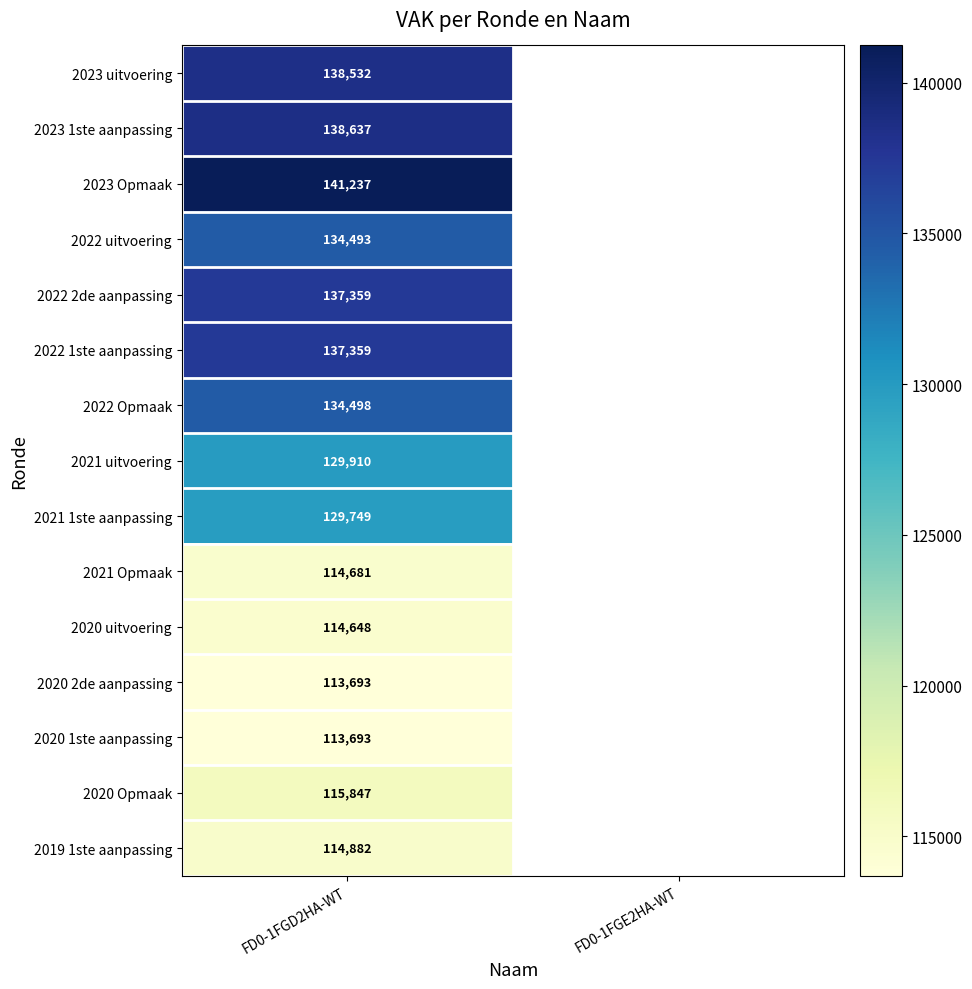

The 2023 uitvoering series shows 69630 at FD0-1FGD2HA-WT. True or false?

False